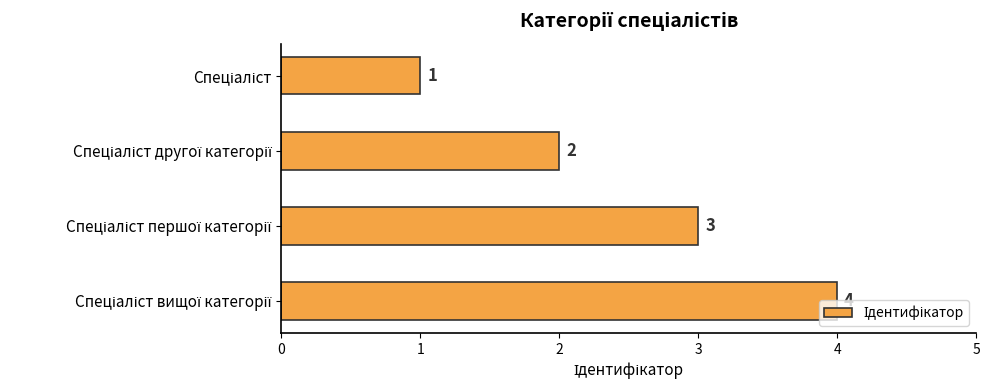

What is the value of the 2nd bar from the top?

2